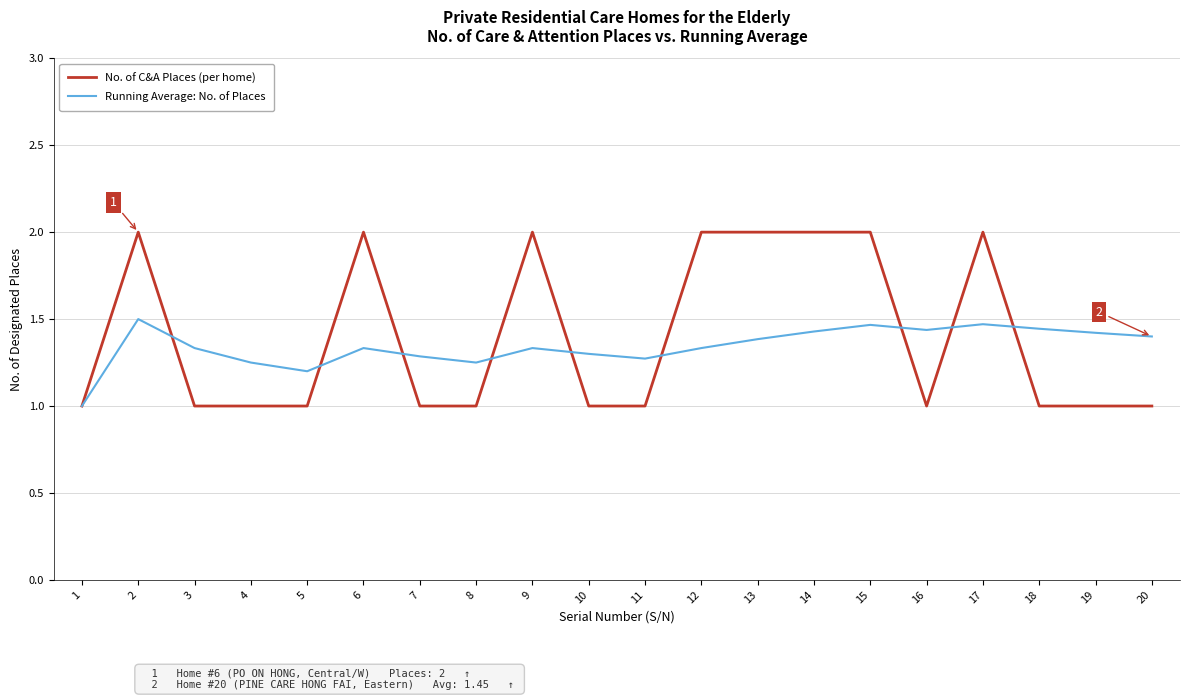

True or false: Running Average: No. of Places and No. of C&A Places (per home) intersect in this chart.

True